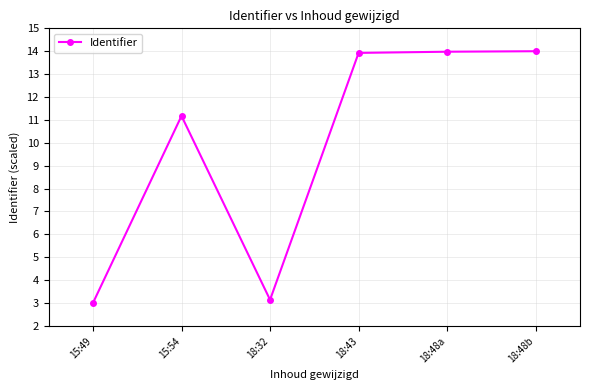

Approximately how many times larger is the value at 18:43 compared to 18:32?

4.4